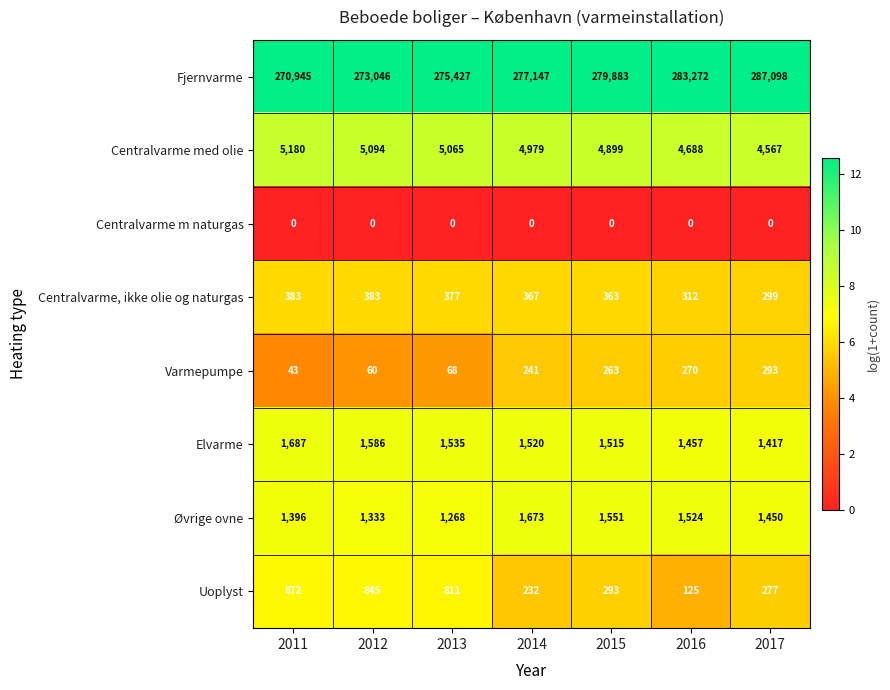

What is the approximate value of Centralvarme med olie at 2014, to the nearest 100?

5000